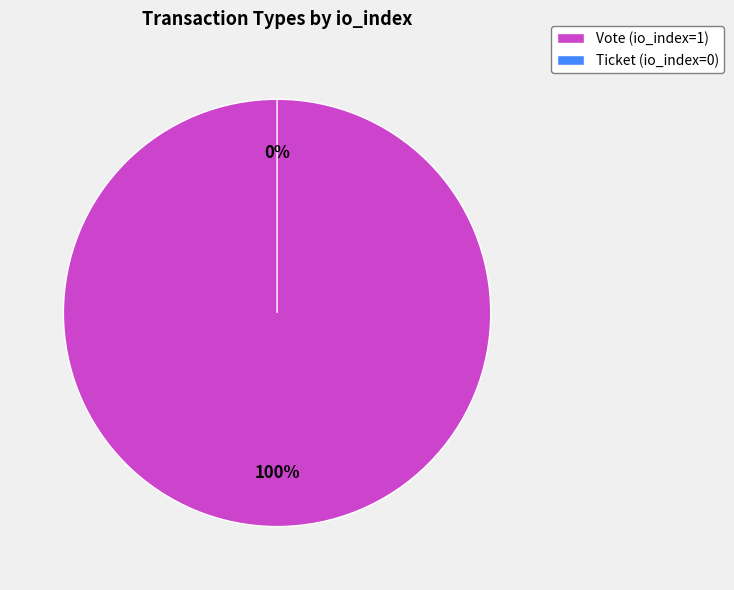

What is the largest slice in the pie chart?

Vote